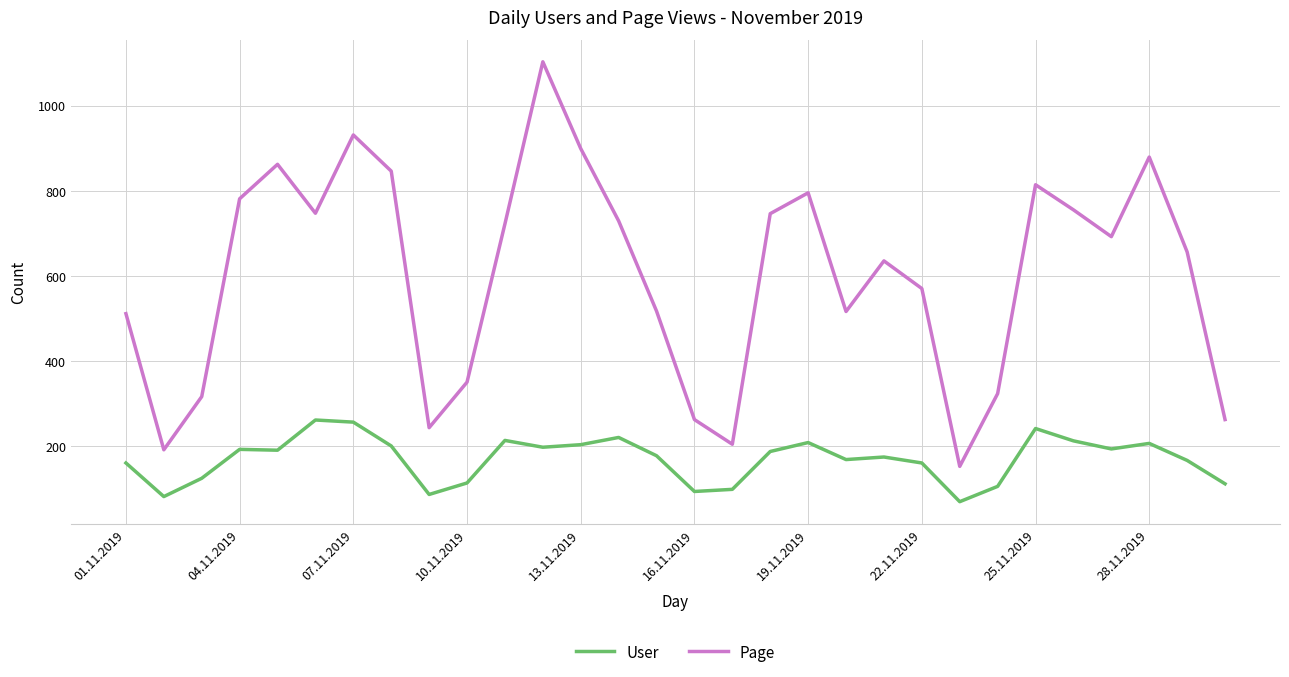

How many lines are shown in the chart?

2